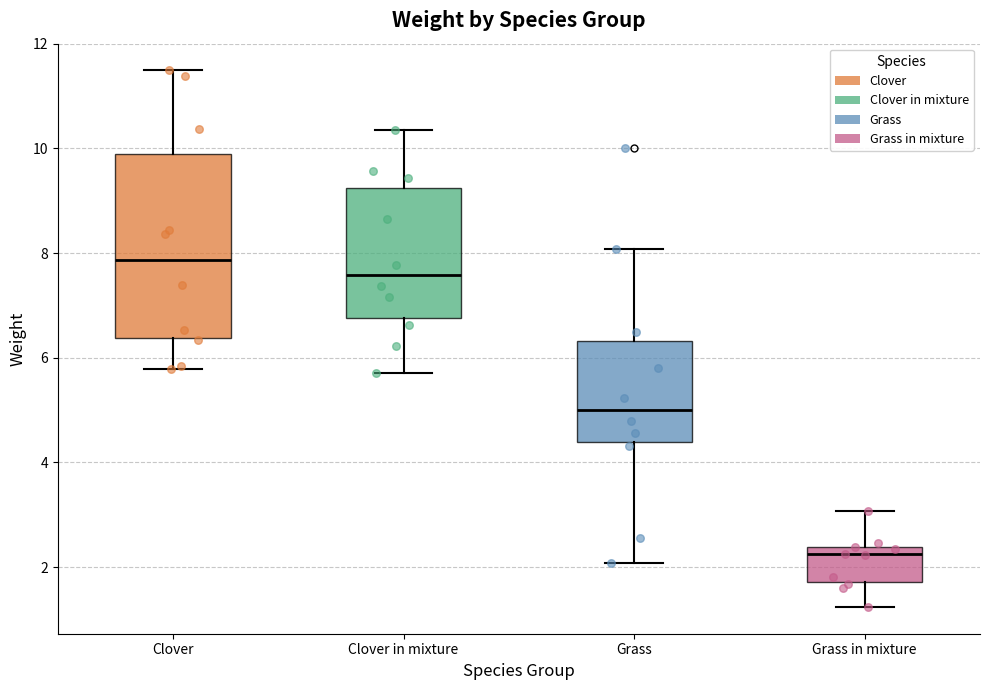

Reading left to right, transcribe this box plot: for each box, give where its median line is, the range the box spans, and where its two whiskers end, as read against the y-axis. The values are not printed on the chart, so give them approximately, as read against the axis.

Clover: median 7.8, box 6.4 to 9.8, whiskers 5.8 to 11.4
Clover in mixture: median 7.6, box 6.8 to 9.2, whiskers 5.8 to 10.4
Grass: median 5.0, box 4.4 to 6.4, whiskers 2.0 to 8.0
Grass in mixture: median 2.2, box 1.8 to 2.4, whiskers 1.2 to 3.0